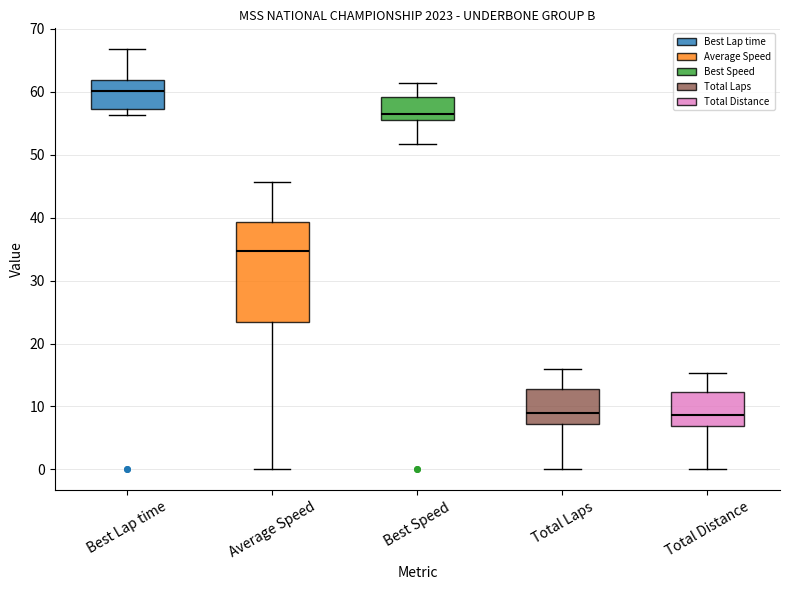

Reading left to right, transcribe this box plot: for each box, give where its median line is, the range the box spans, and where its two whiskers end, as read against the y-axis. The values are not printed on the chart, so give them approximately, as read against the axis.

Best Lap time: median 60, box 57 to 62, whiskers 56 to 67
Average Speed: median 35, box 23 to 39, whiskers 0 to 46
Best Speed: median 57, box 56 to 59, whiskers 52 to 61
Total Laps: median 9, box 7 to 13, whiskers 0 to 16
Total Distance: median 9, box 7 to 12, whiskers 0 to 15